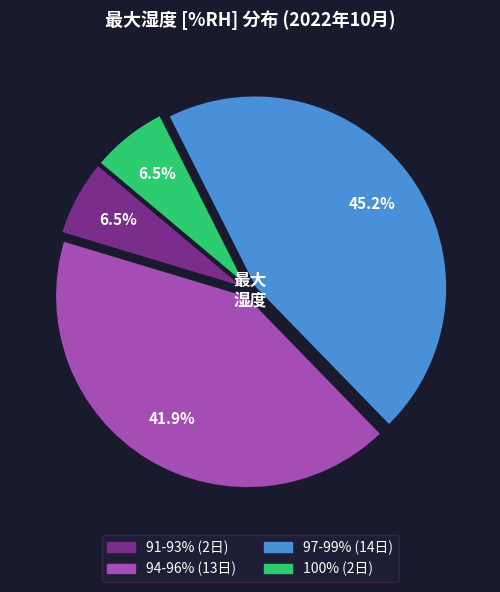

Is there any slice that represents more than half of the pie?

No